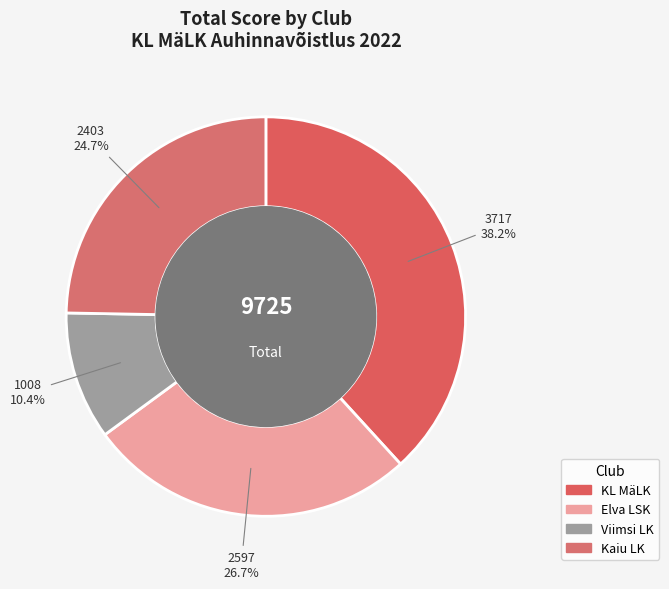

Does any single category account for the majority?

No